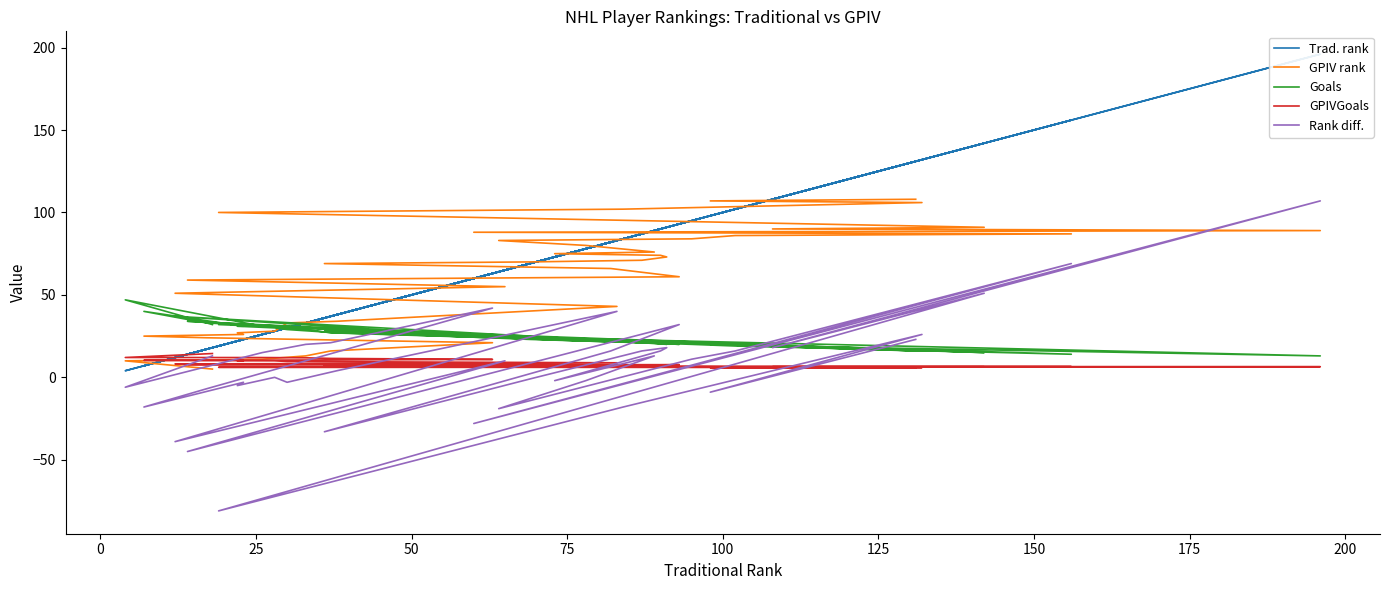

What is the smallest value displayed?

-81.0